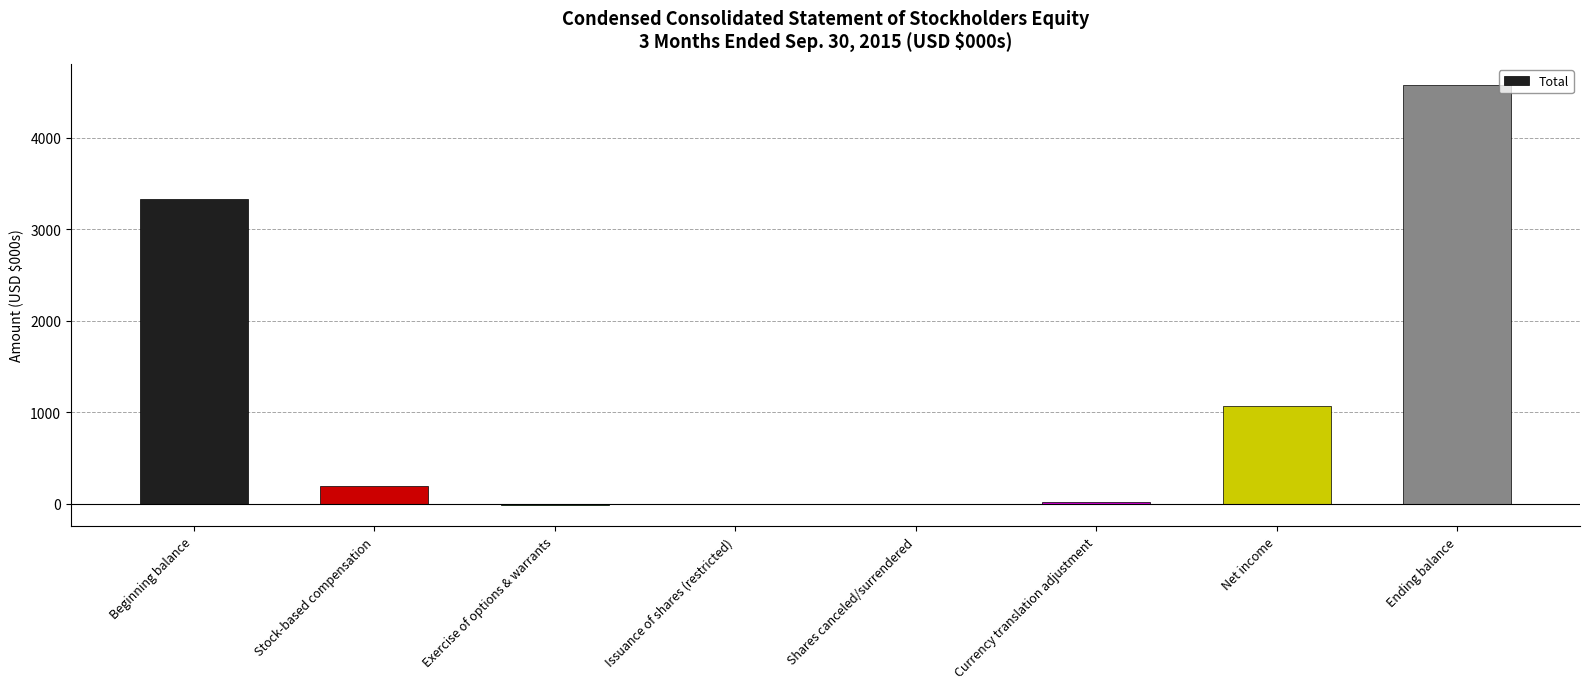

Which category has the highest value across all series?

Ending balance